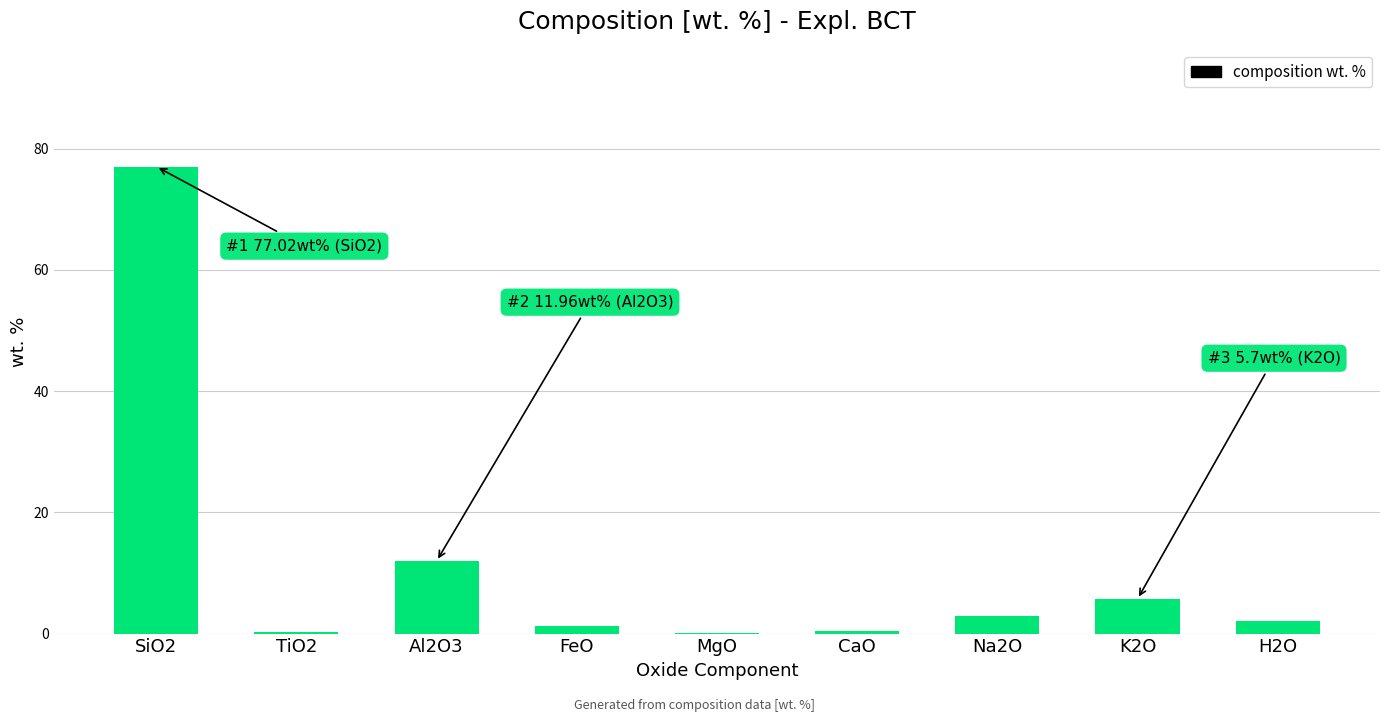

True or false: the data shows 12.0 at Al2O3.

True